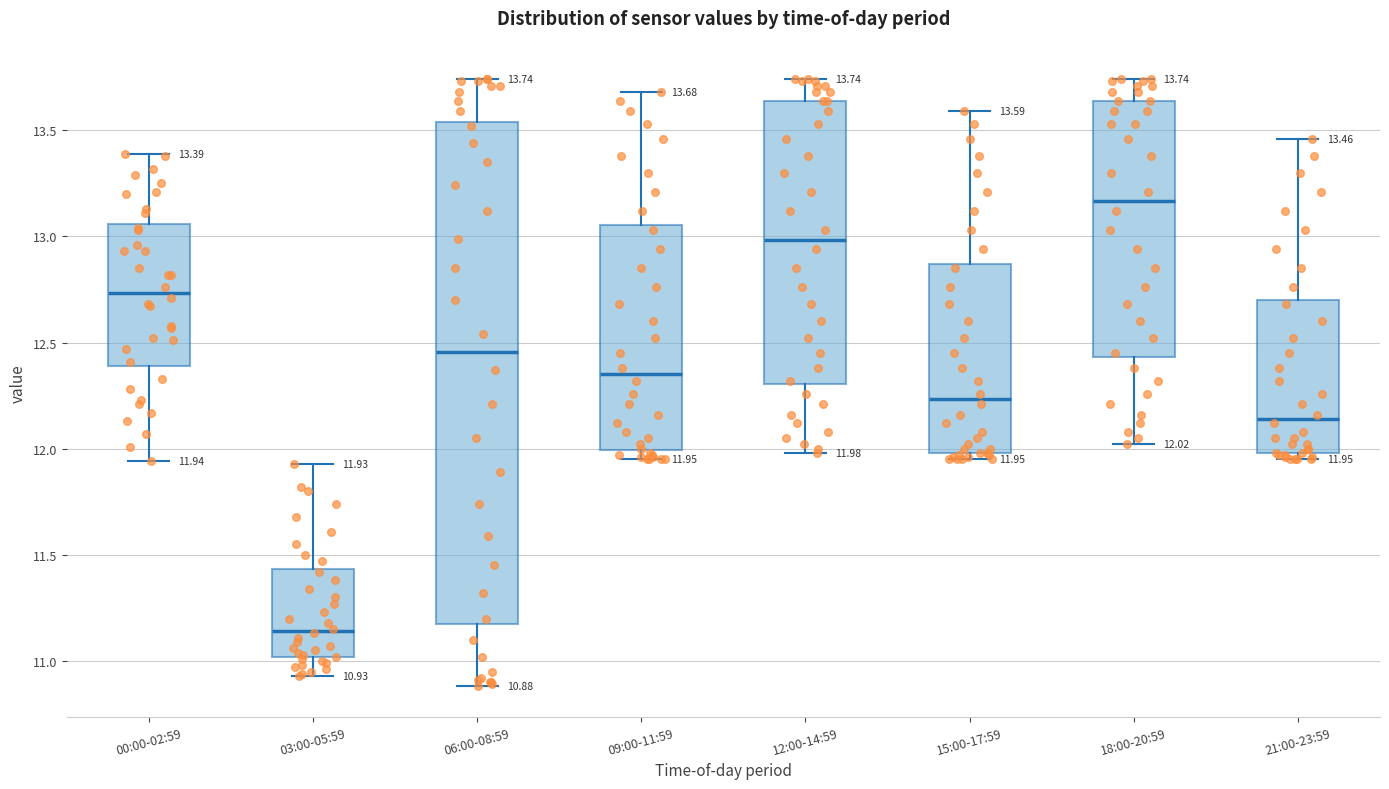

Which box has the lowest median line?

03:00-05:59